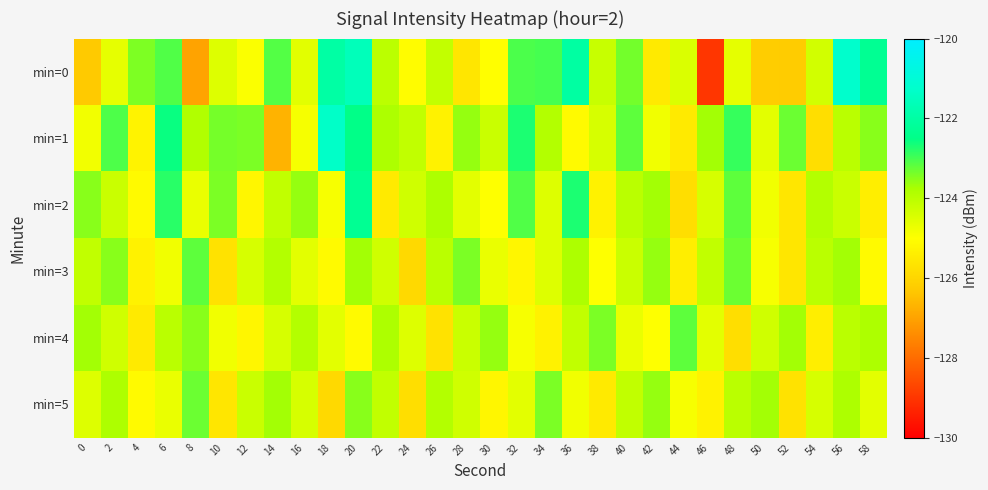

Rank the series by their maximum value, from lowest to highest.

min=5, min=3, min=4, min=2, min=1, min=0